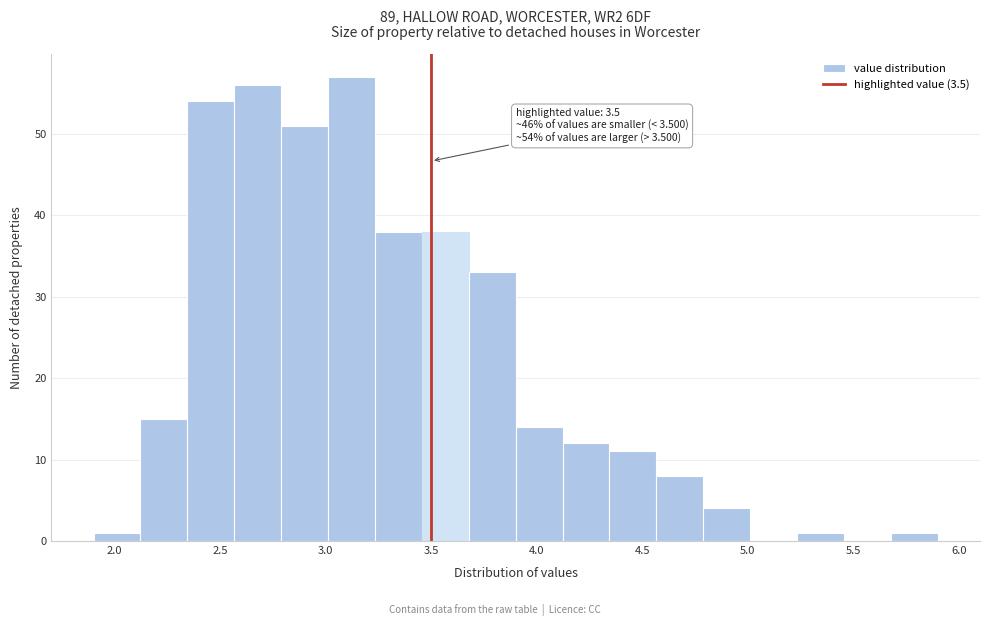

Over which range of the x-axis is the bar tallest?

3.00 to 3.25